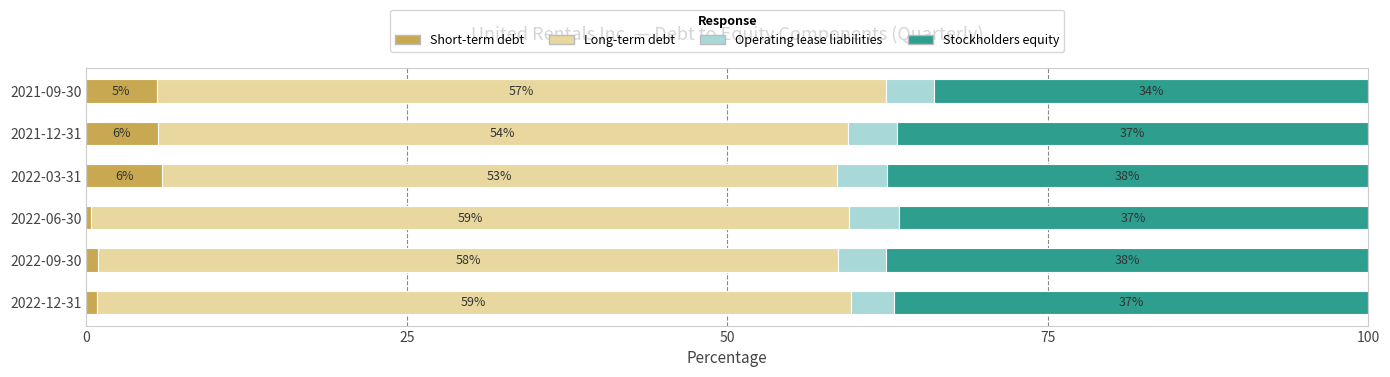

Is it true that Short-term debt equals 2.7 at 2022-03-31?

False